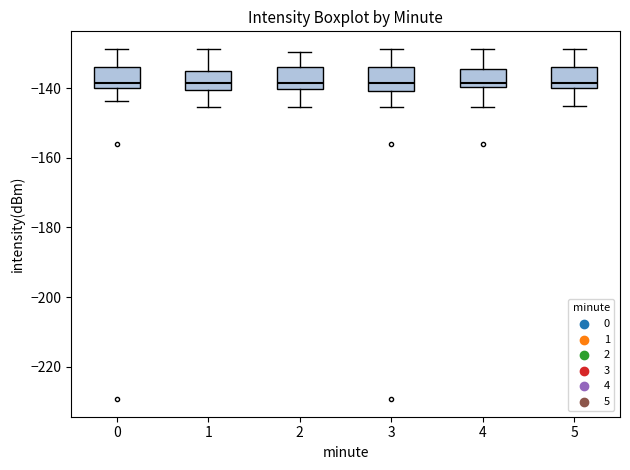

Where does the lower whisker of the box at x = 1 end on the y-axis? The values are not printed on the chart, so give them approximately, as read against the axis.

-146